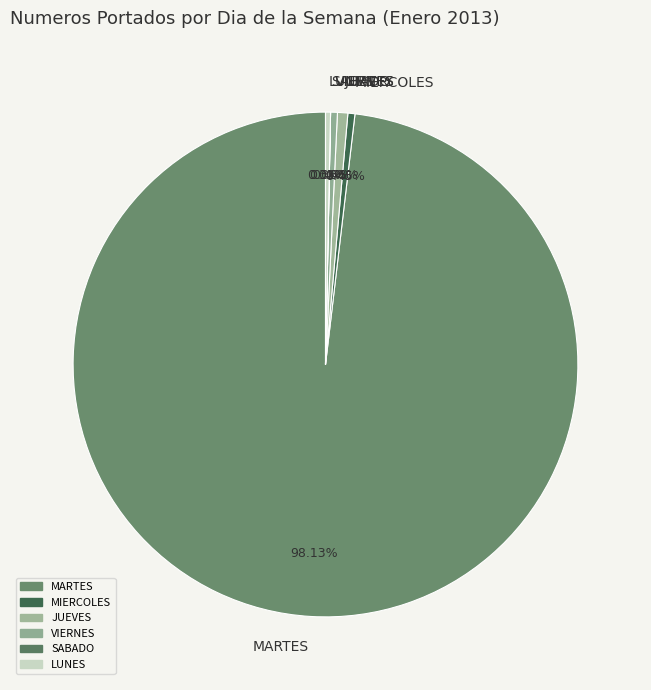

What is the largest slice in the pie chart?

MARTES